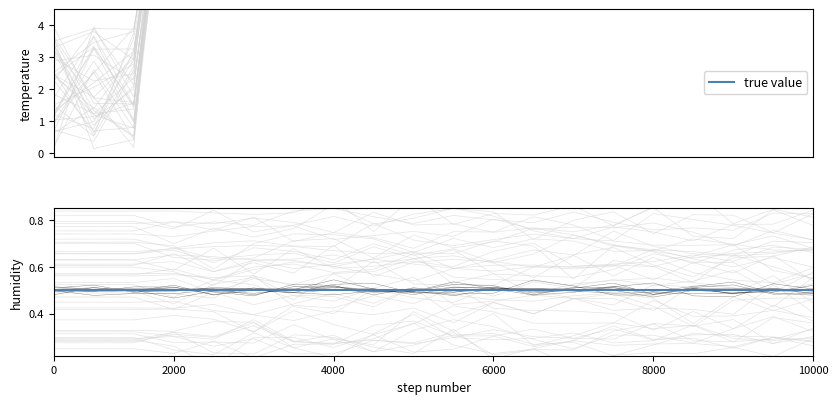

True or false: the data shows 18.0 at 04:00.

False